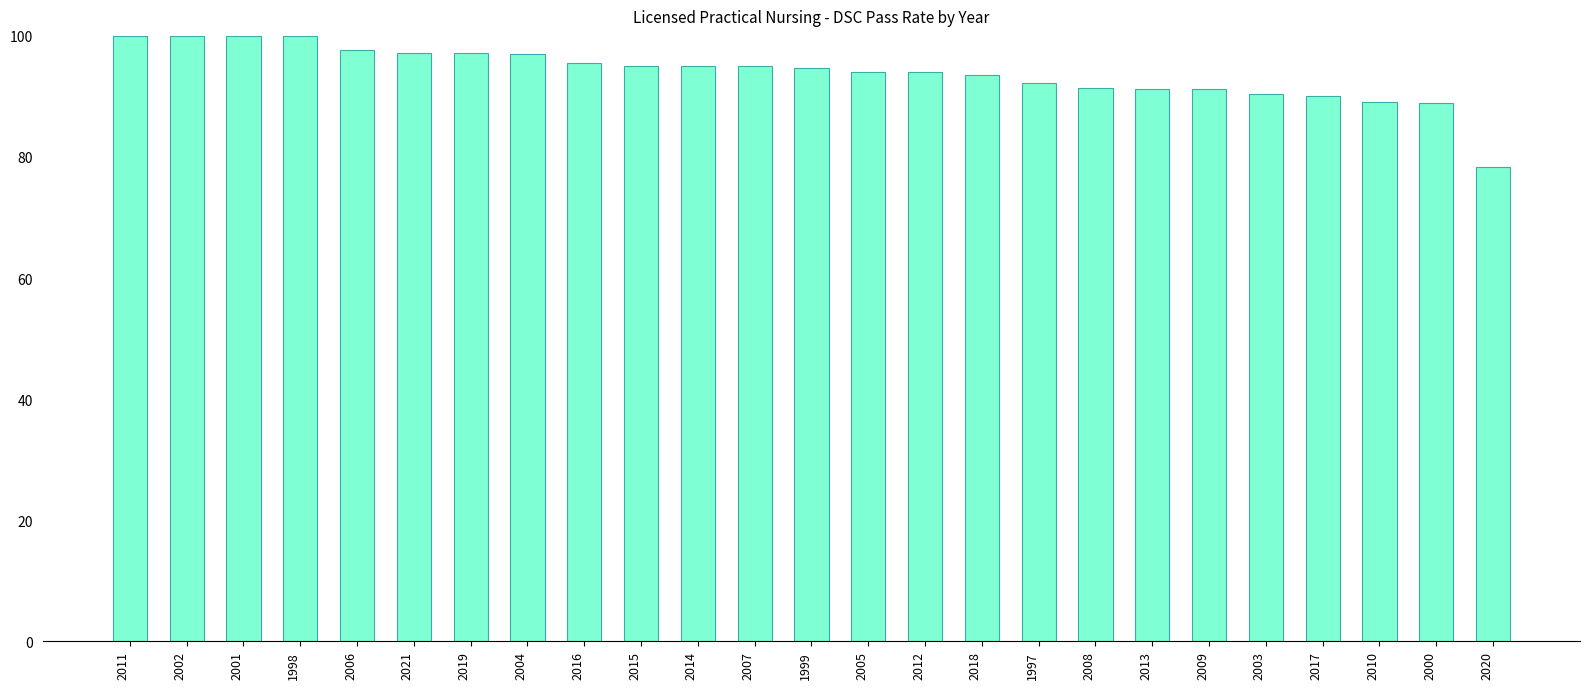

What is the sum of all values?

2348.7